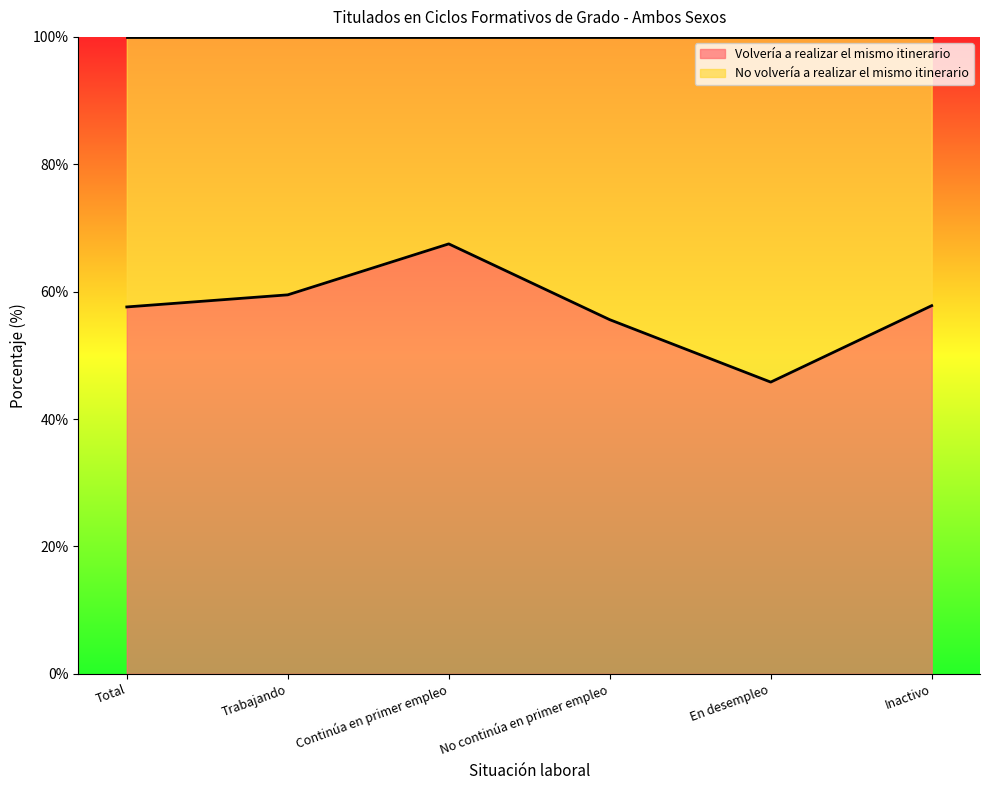

What is the sum of all values?

343.8